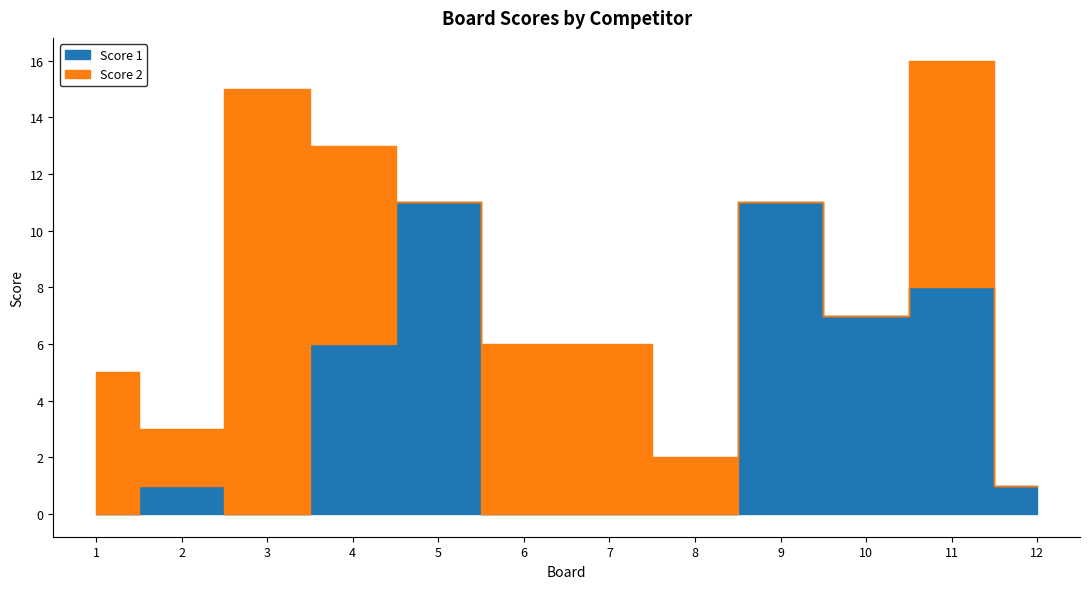

What are all the series names shown in the legend?

Score 1, Score 2